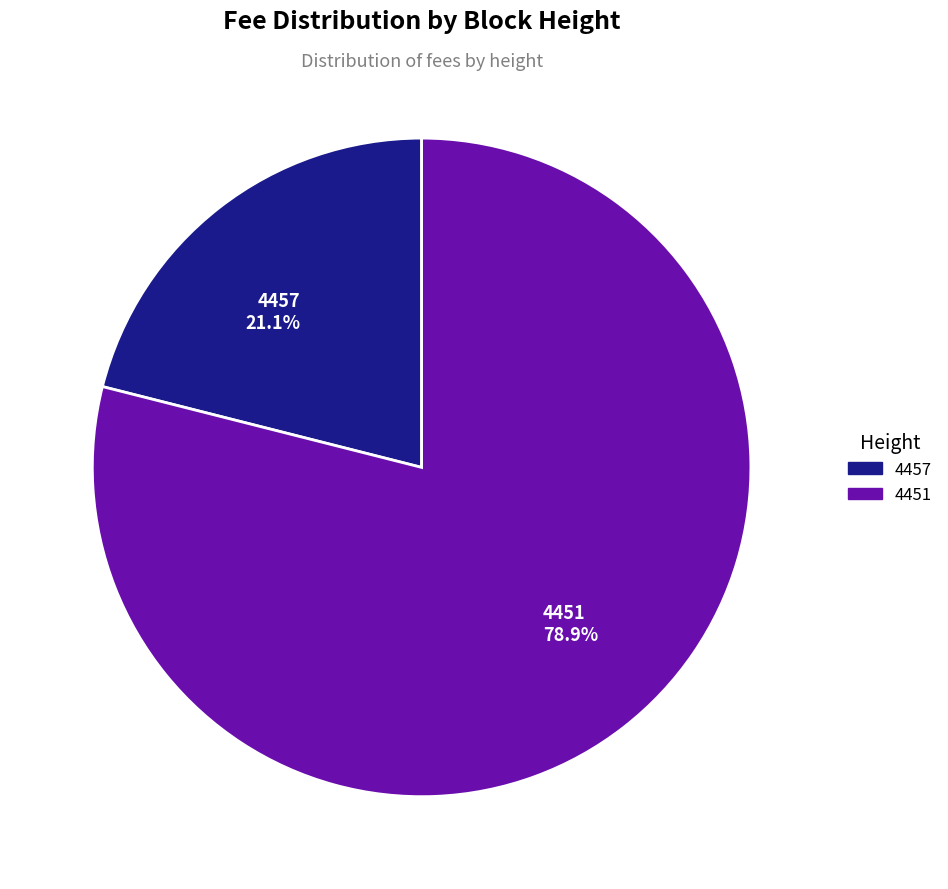

To the nearest percent, what is the combined percentage of 4457 and 4451?

100%